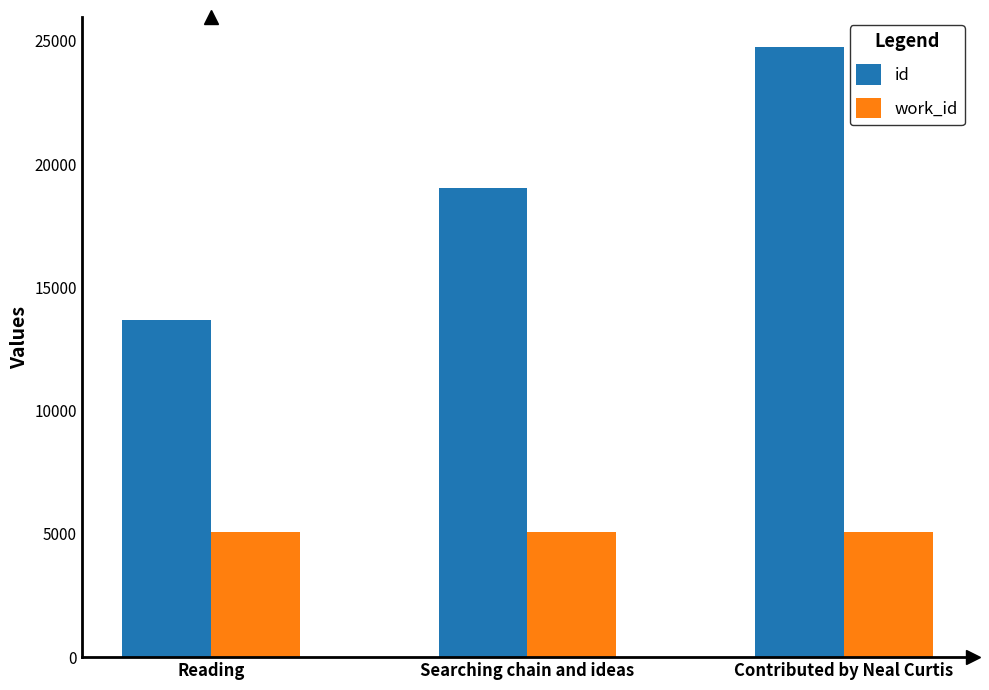

True or false: id has a value of 12234 at Searching chain and ideas.

False